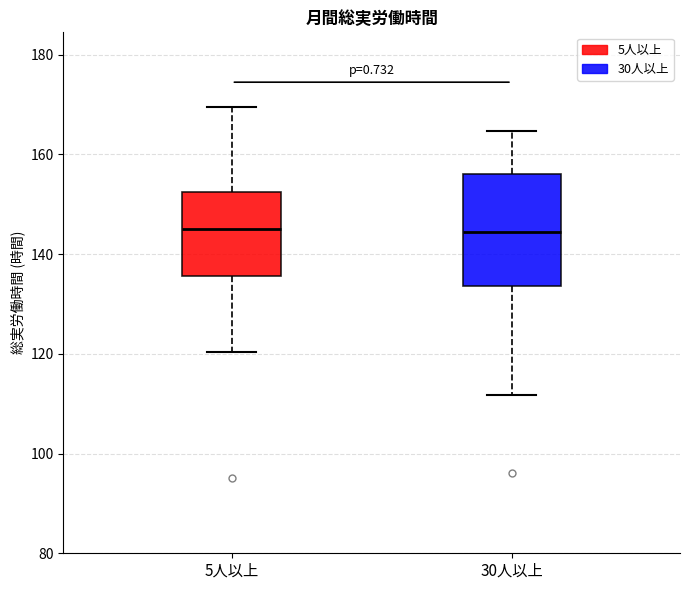

Reading left to right, read every box against the y-axis: the position of its median line, the range the box covers, and the ends of its whiskers. The values are not printed on the chart, so give them approximately, as read against the axis.

5人以上: median 144, box 136 to 152, whiskers 120 to 170
30人以上: median 144, box 134 to 156, whiskers 112 to 164